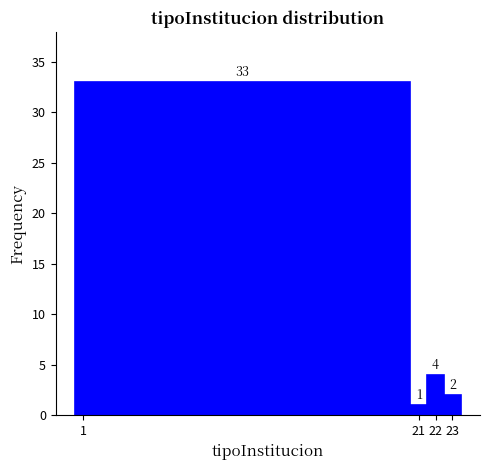

Reading left to right, list every bar in this chart as the range it spans on the x-axis followed by its height.

0.5 to 20.5: 33
20.5 to 21.5: 1
21.5 to 22.5: 4
22.5 to 23.5: 2